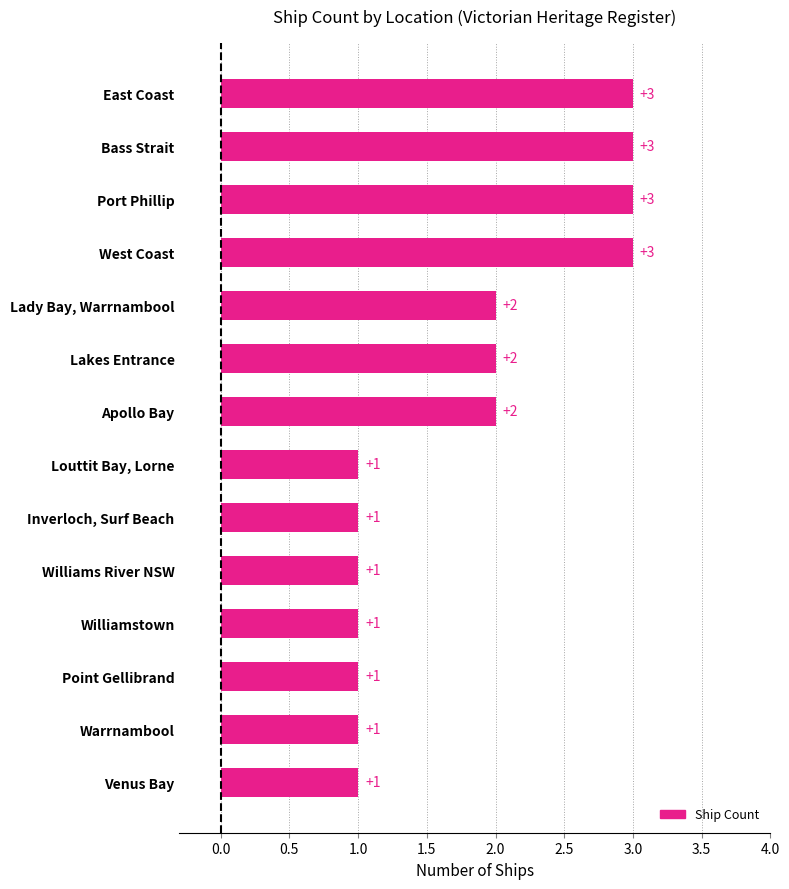

The value at Lakes Entrance is 3. True or false?

False